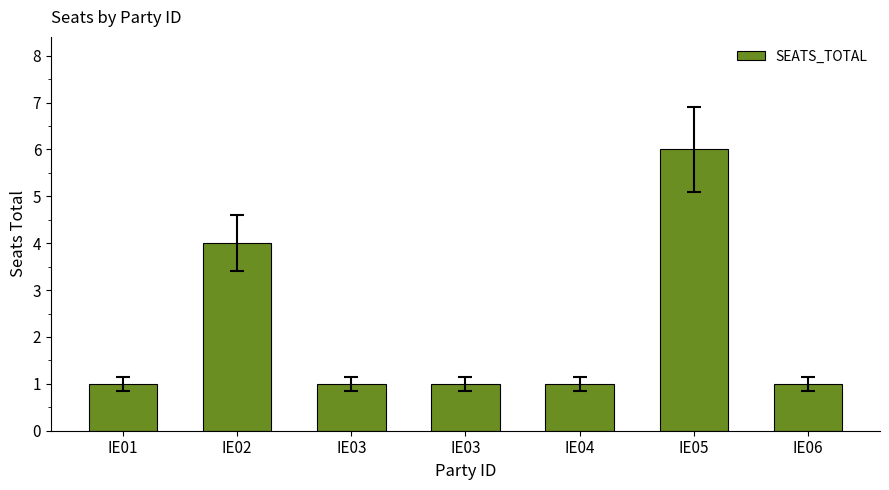

Between IE03 and IE04, which is larger?

IE03